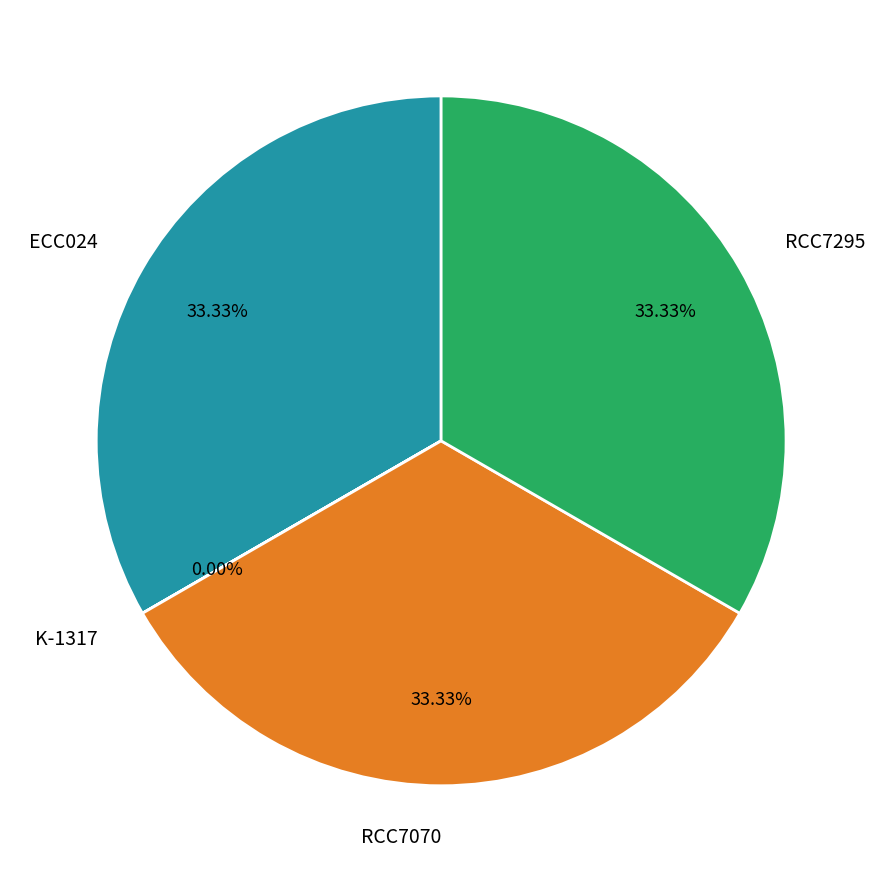

What is the ratio of the value at RCC7295 to the value at RCC7070?

1.0